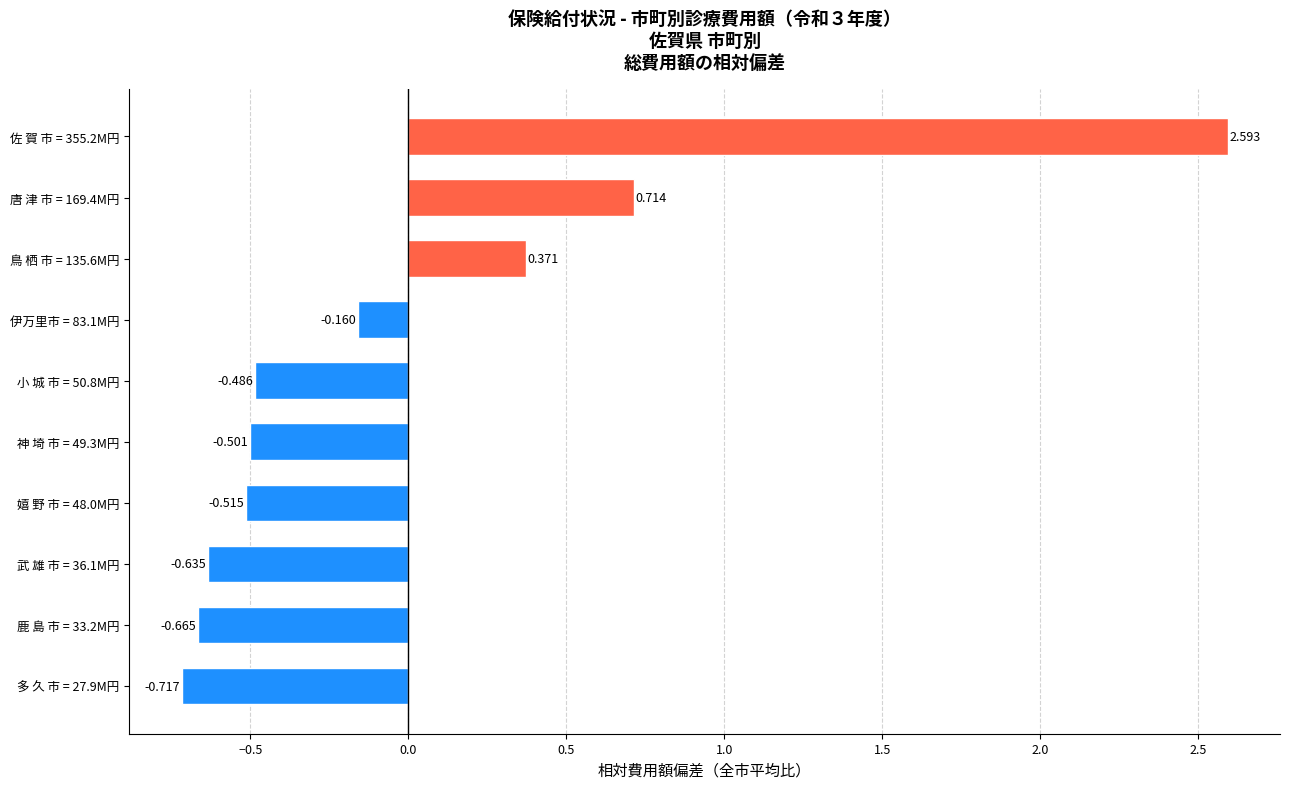

At which label is the value closest to 0?

伊万里市 = 83.1M円